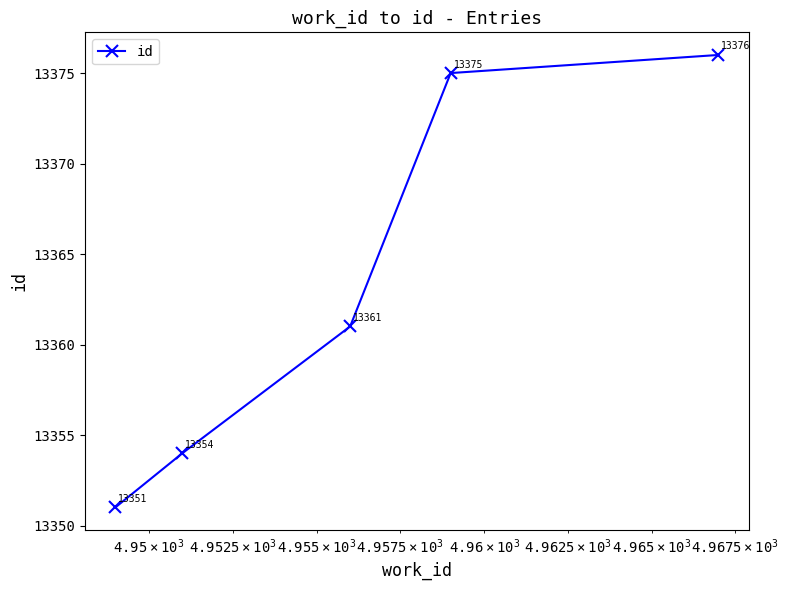

Reading right to left, transcribe all the data shown in this chart.

13376	13375	13361	13354	13351